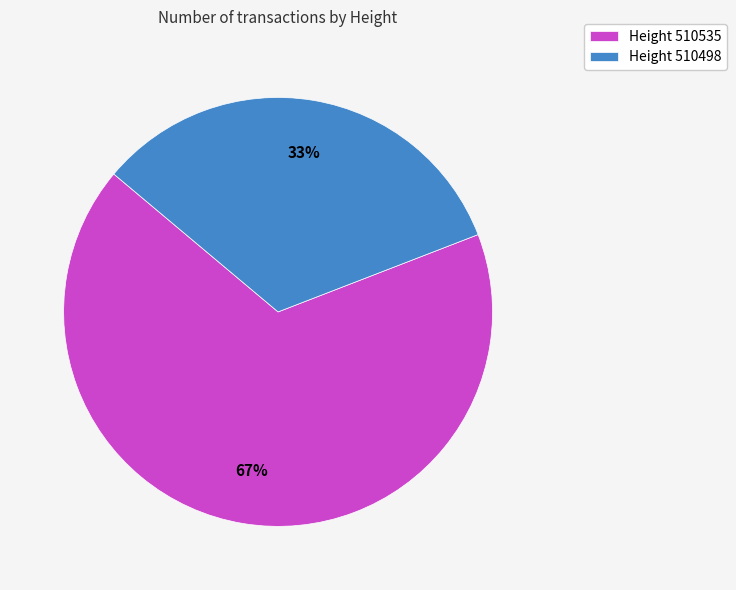

Rank the categories by value from highest to lowest.

Height 510535, Height 510498